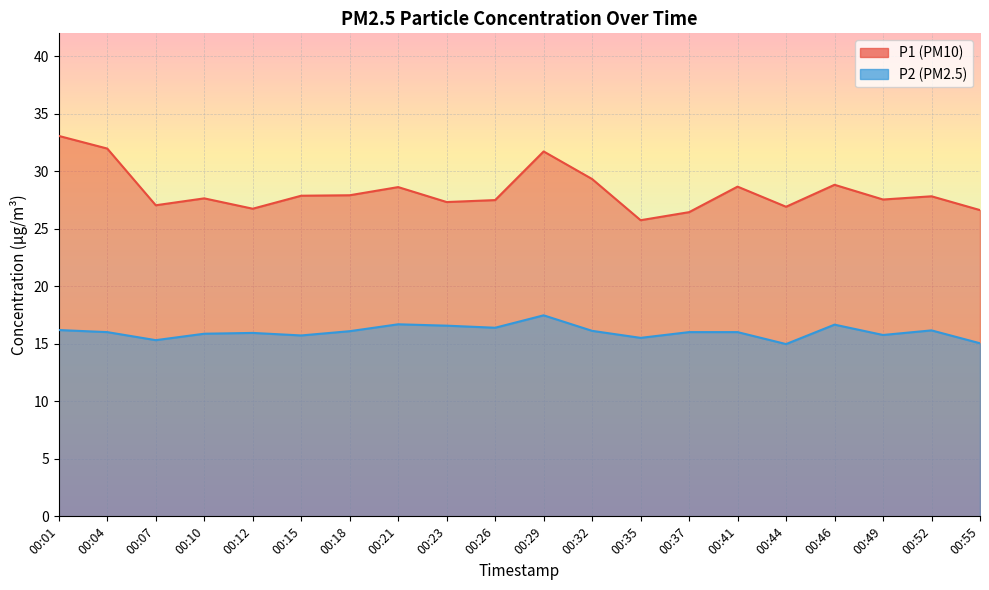

Which category has the lowest value in the P2 series?

00:44